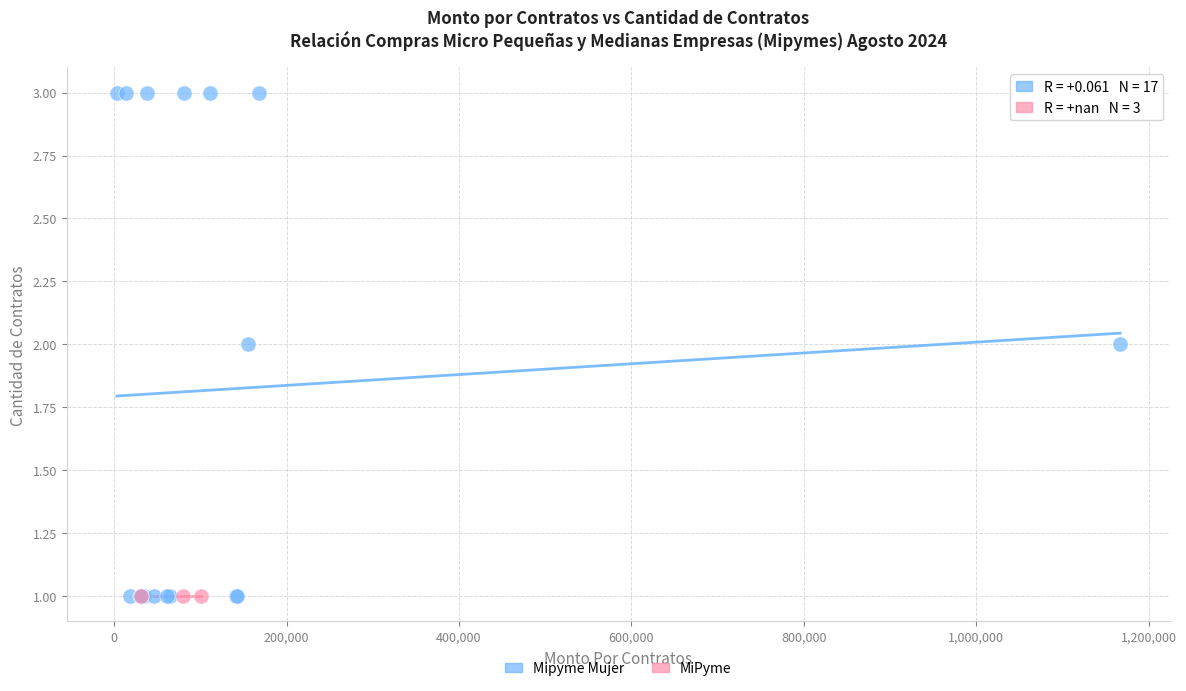

Which series reaches the maximum Y coordinate?

Mipyme Mujer